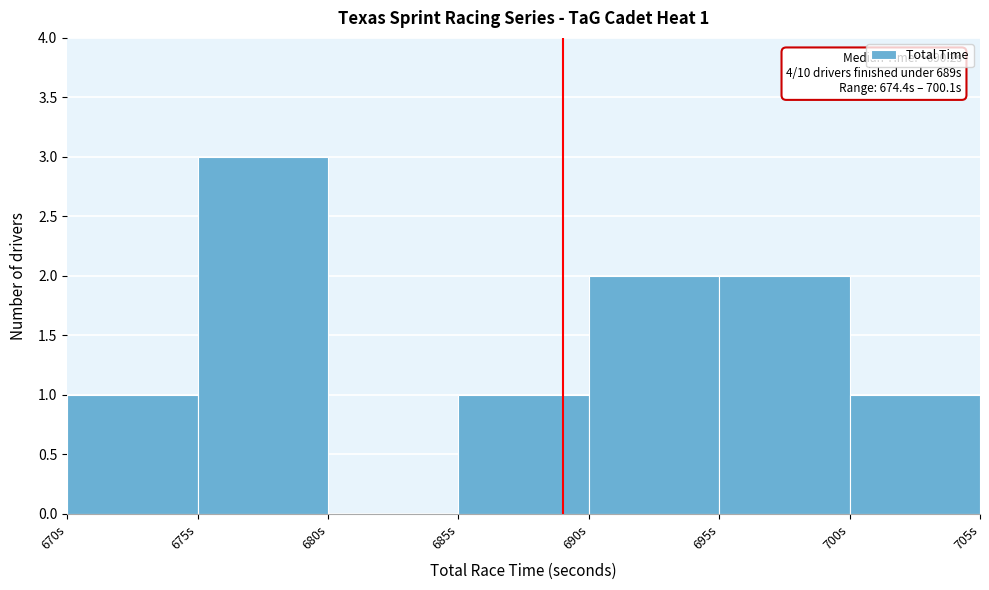

Over which range of the x-axis is the bar tallest?

675 to 680